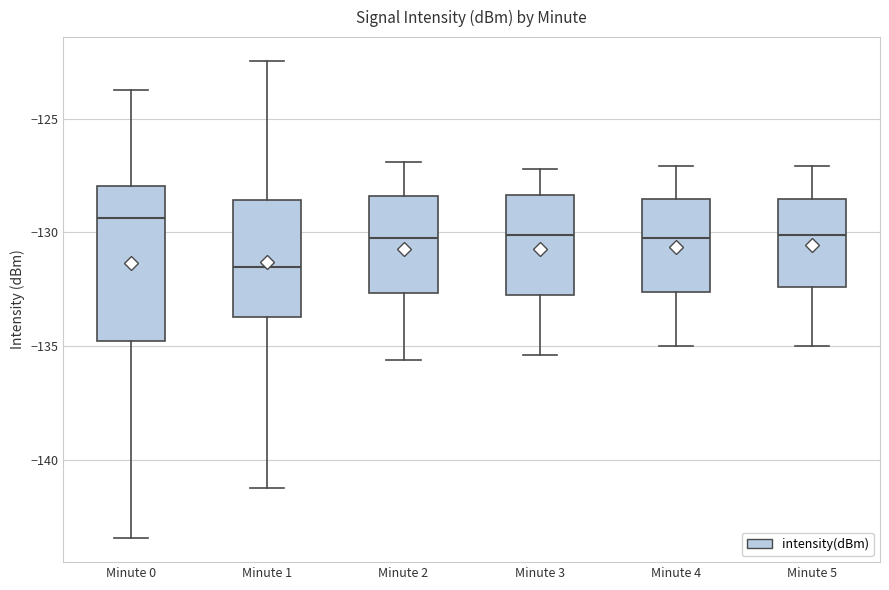

Which box is the tallest, from its lower edge to its upper edge?

Minute 0